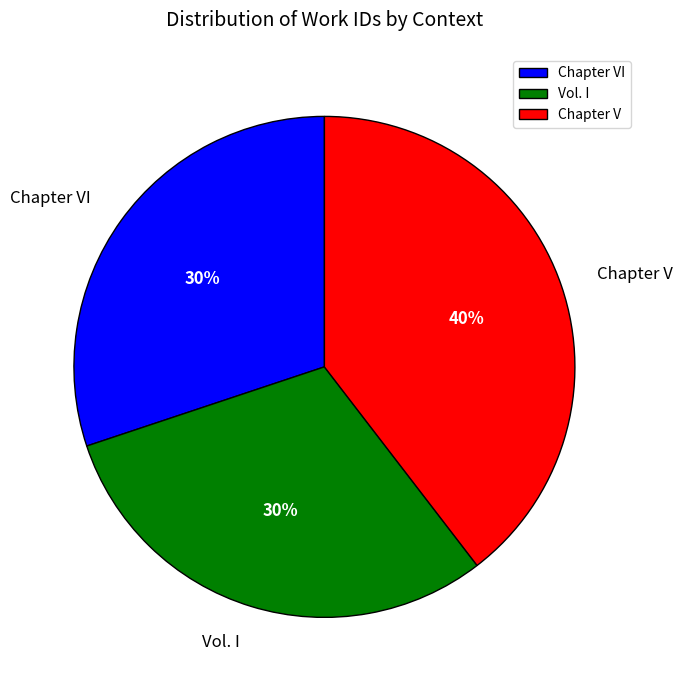

Is there a majority slice in this chart?

No